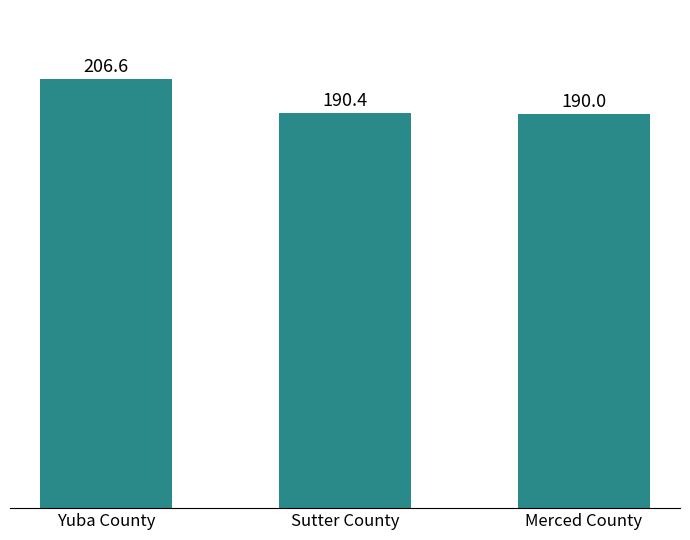

Where is the data nearest to the value 198?

Sutter County